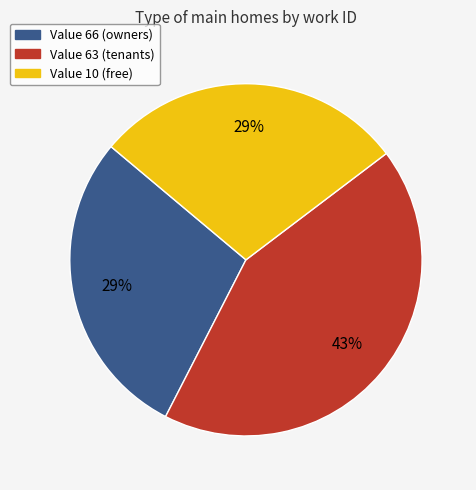

Combined, do Value 63 (tenants) and Value 66 (owners) account for over 50%?

Yes